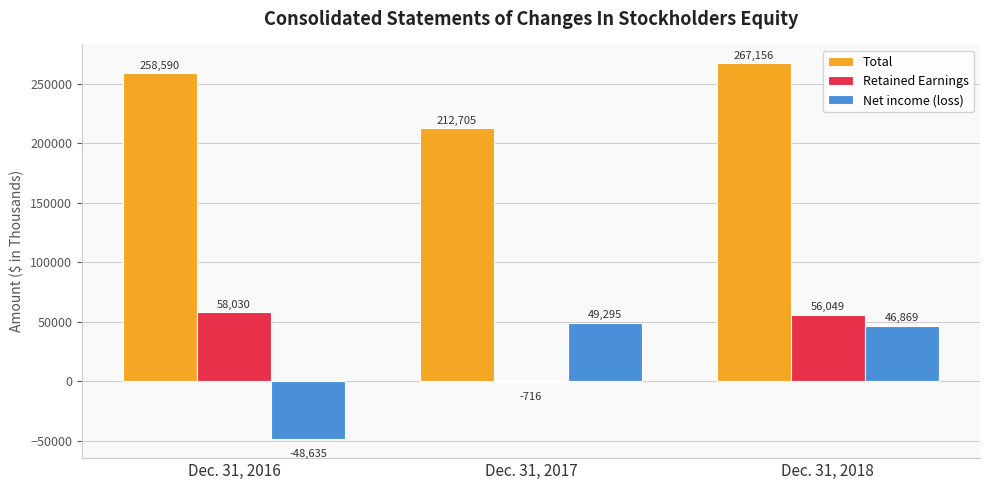

At which category is the sum across all series the highest?

Dec. 31, 2018